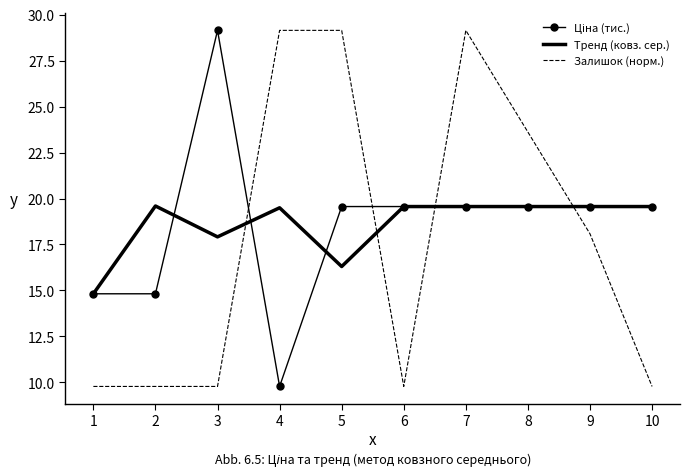

How many intersections are there between Тренд (ковз. сер.) and Залишок (норм.)?

4